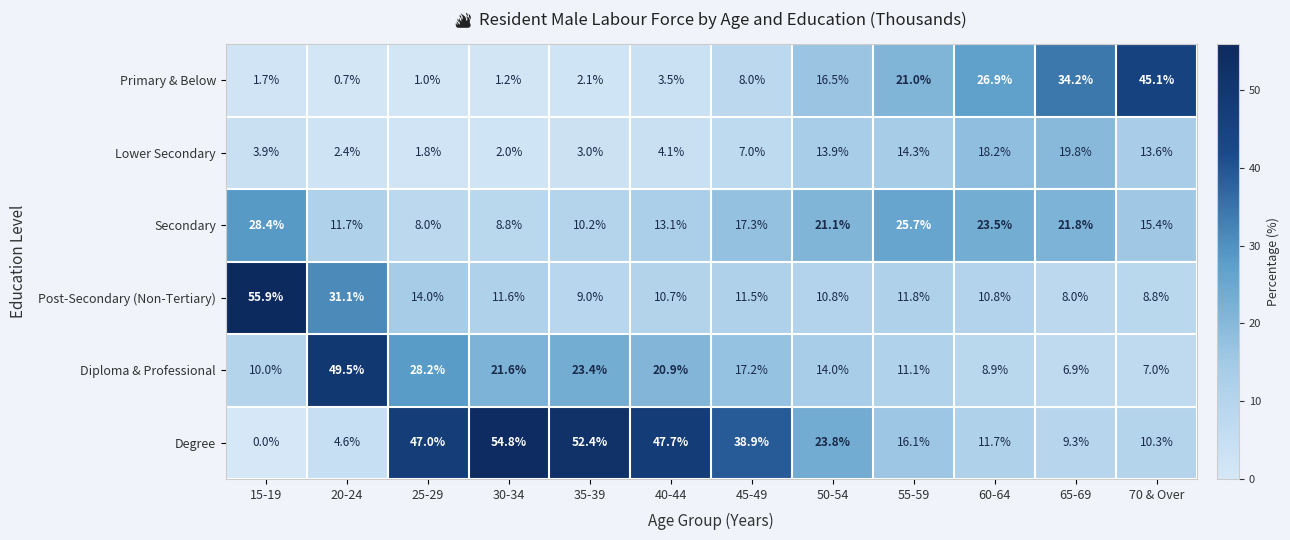

What is the difference between the highest and lowest values at 70 & Over?

38.1